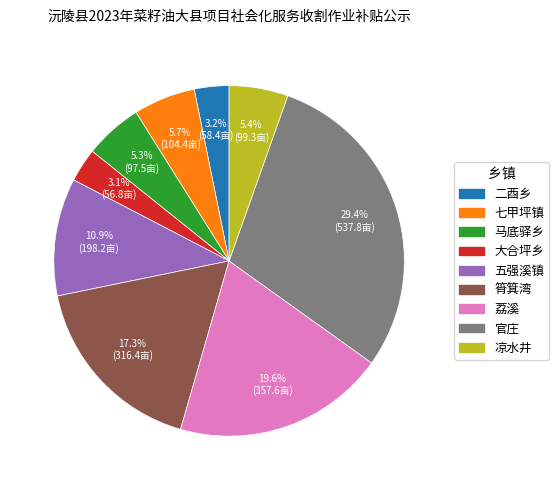

Does 荔溪 represent more than half of the total?

No